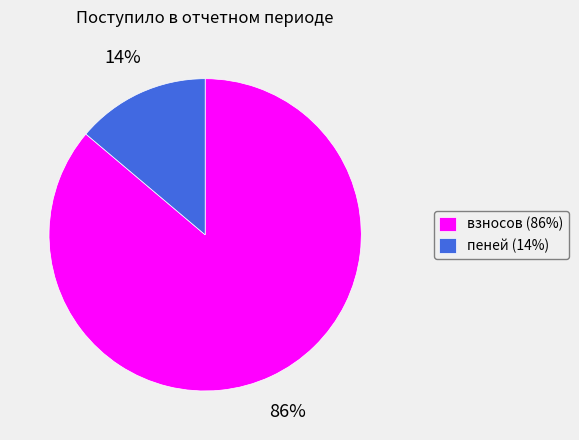

Rank the categories by value from highest to lowest.

взносов, пеней